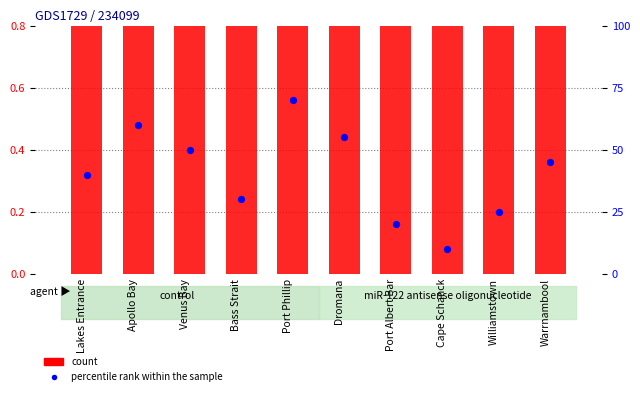

Which series contains the lowest Y value?

count